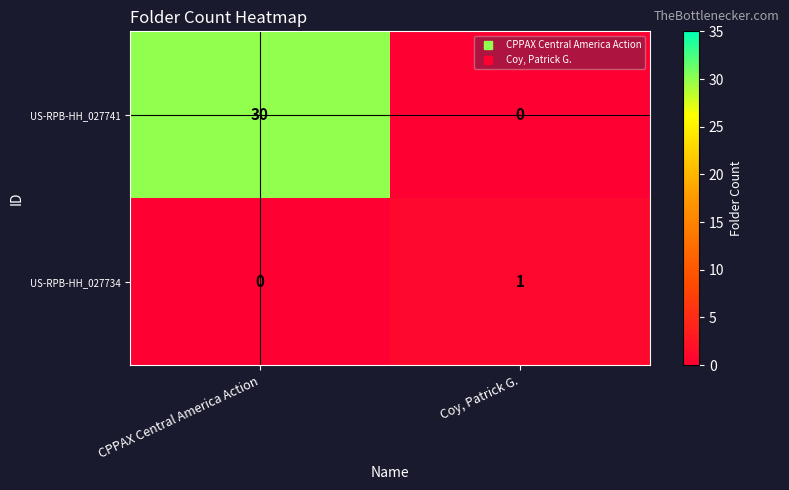

What is the maximum value shown in the chart?

30